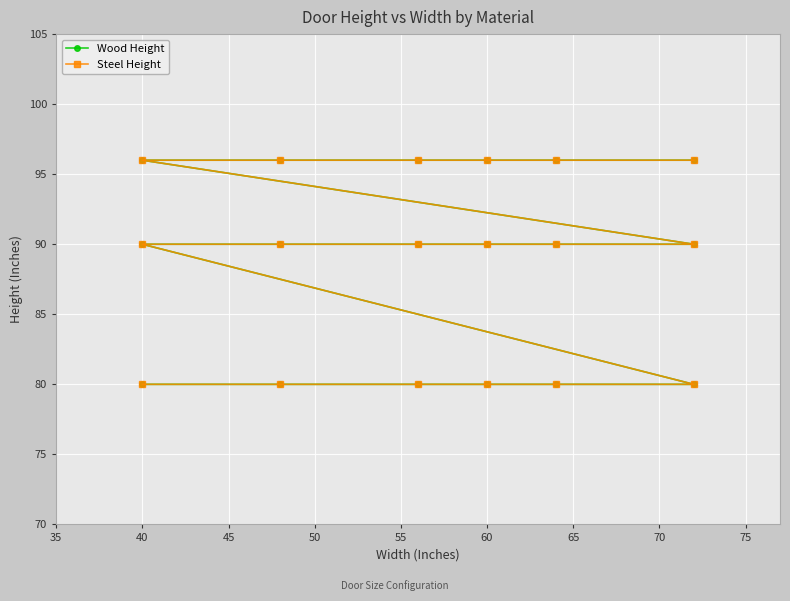

Between 60 and 75, which series saw the biggest shift?

Wood Height